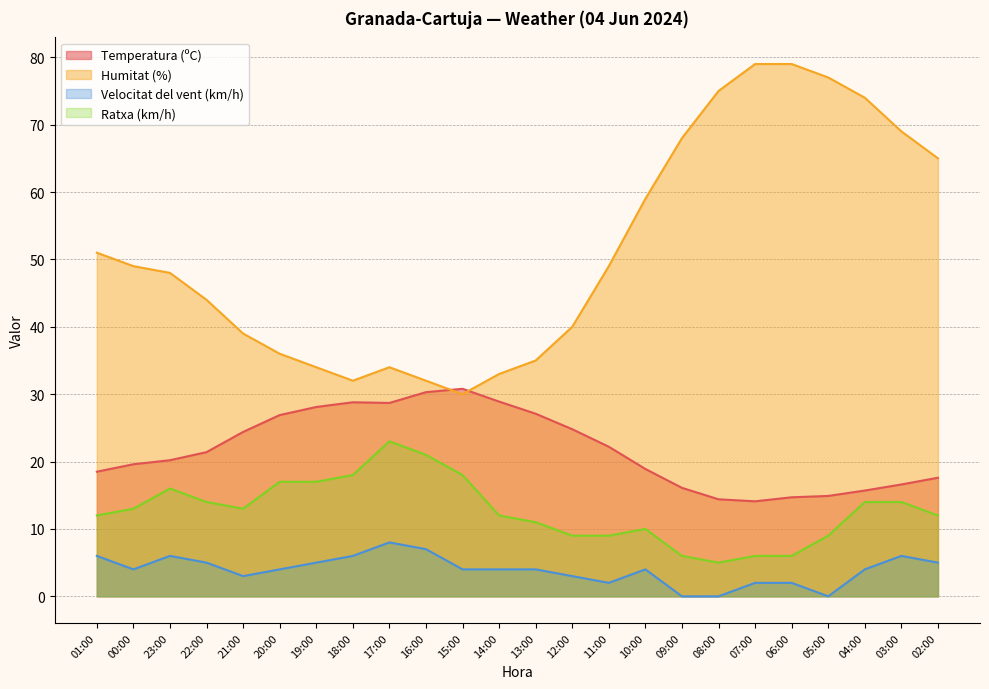

How many distinct data groups are displayed?

4